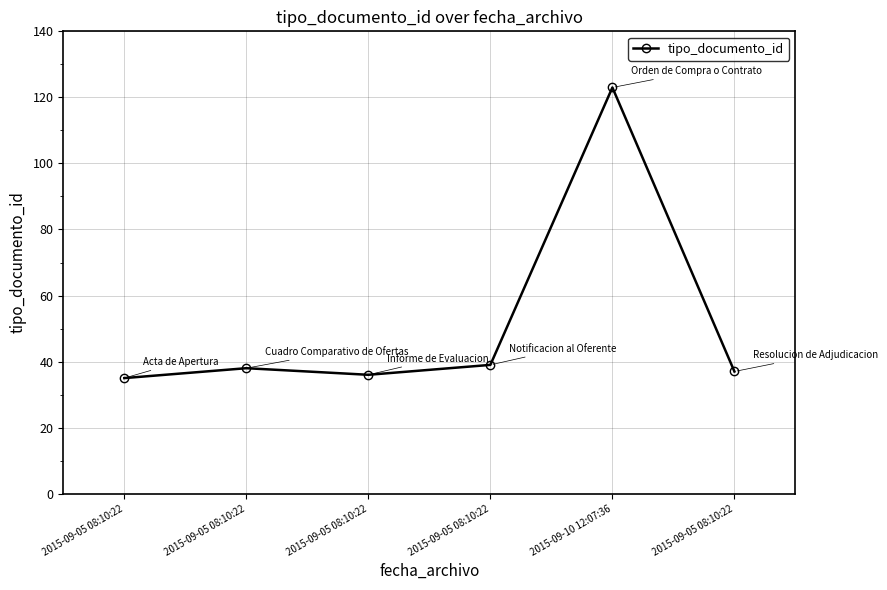

What is the minimum value shown in the chart?

35